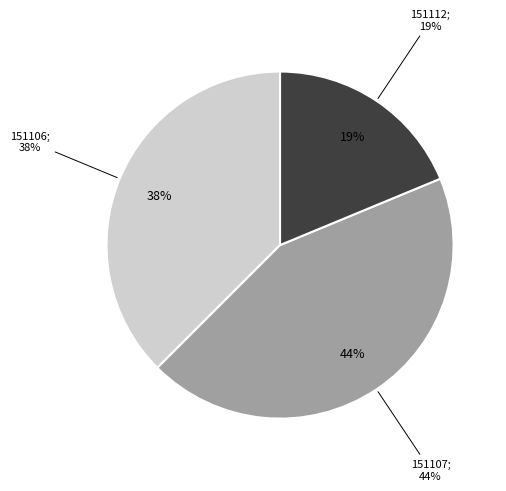

Between 151106 and 151112, which is larger?

151106